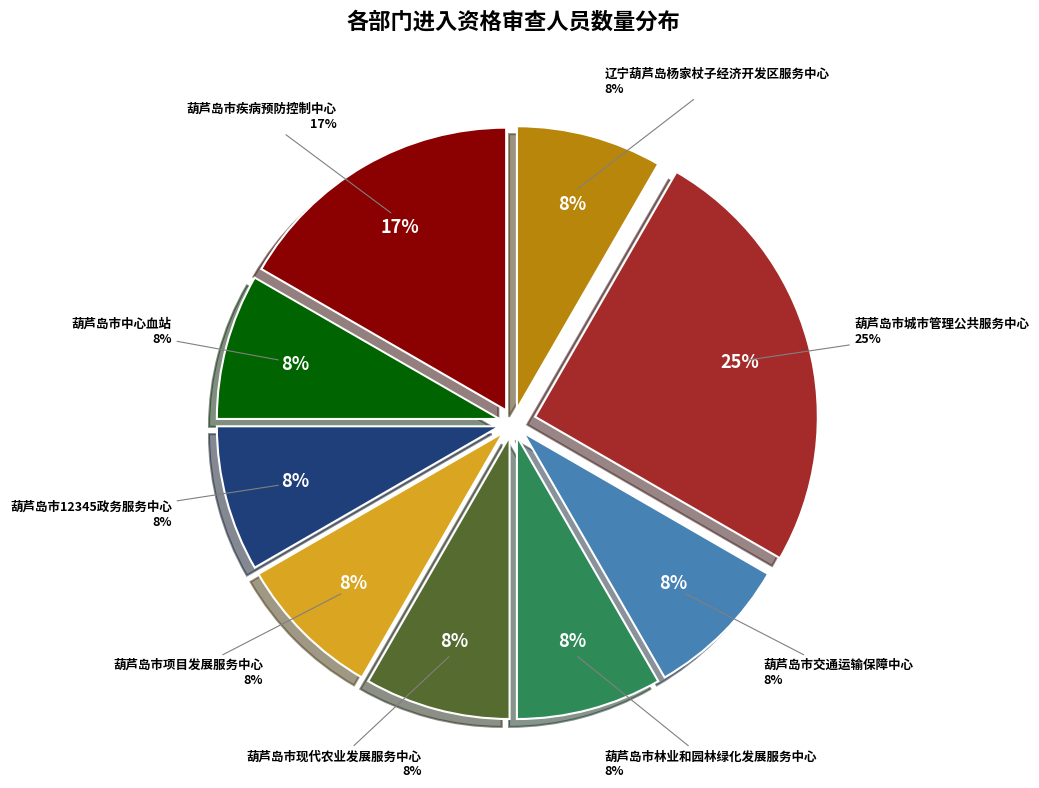

True or false: 葫芦岛市林业和园林绿化发展服务中心 accounts for 15% of the total.

False